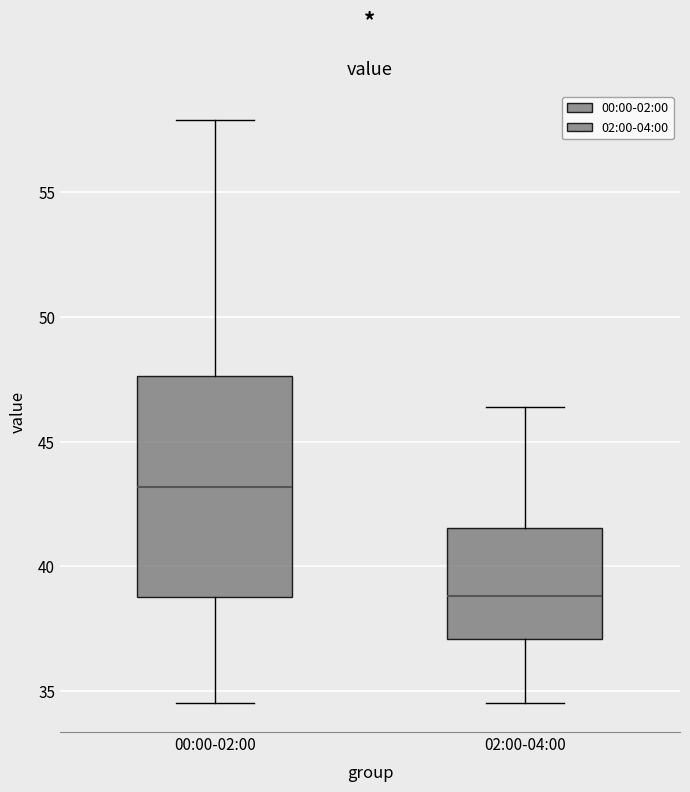

Which box's median line is the lowest?

02:00-04:00